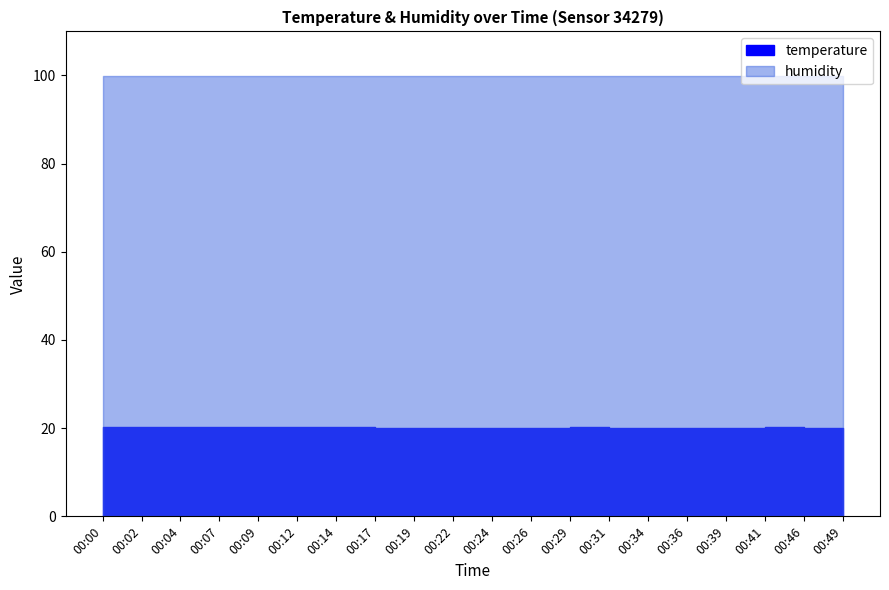

Rank the series at 00:04 from lowest to highest value.

temperature, humidity